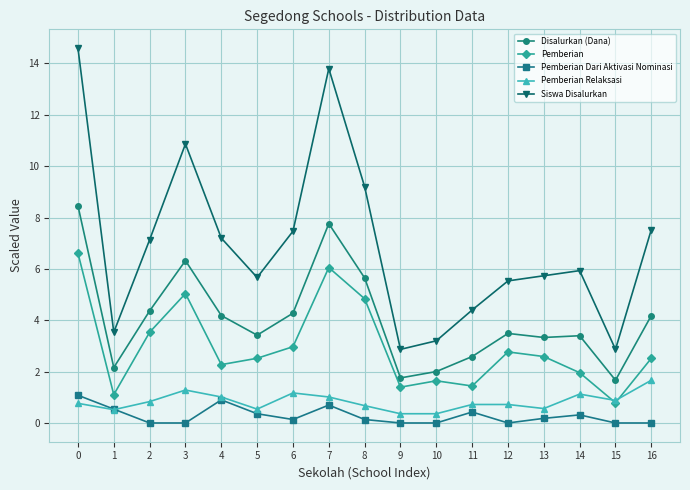

True or false: Pemberian has more than 2 interior local peaks.

True